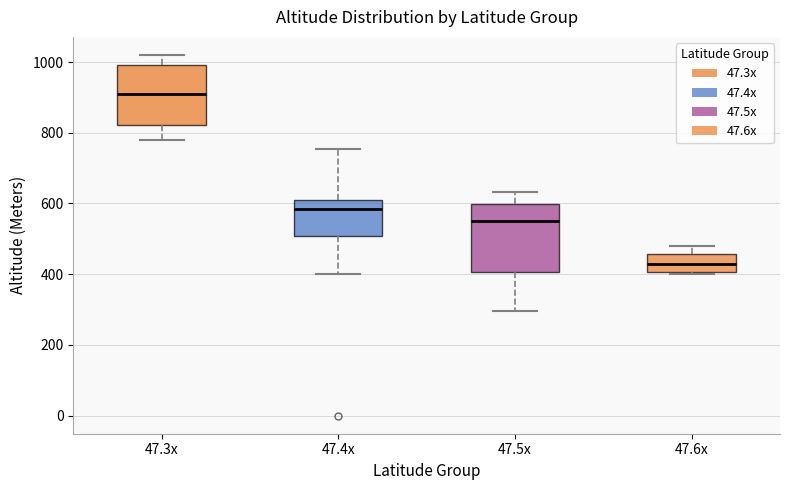

Where does the lower whisker of the box for 47.3x end on the y-axis? The values are not printed on the chart, so give them approximately, as read against the axis.

780